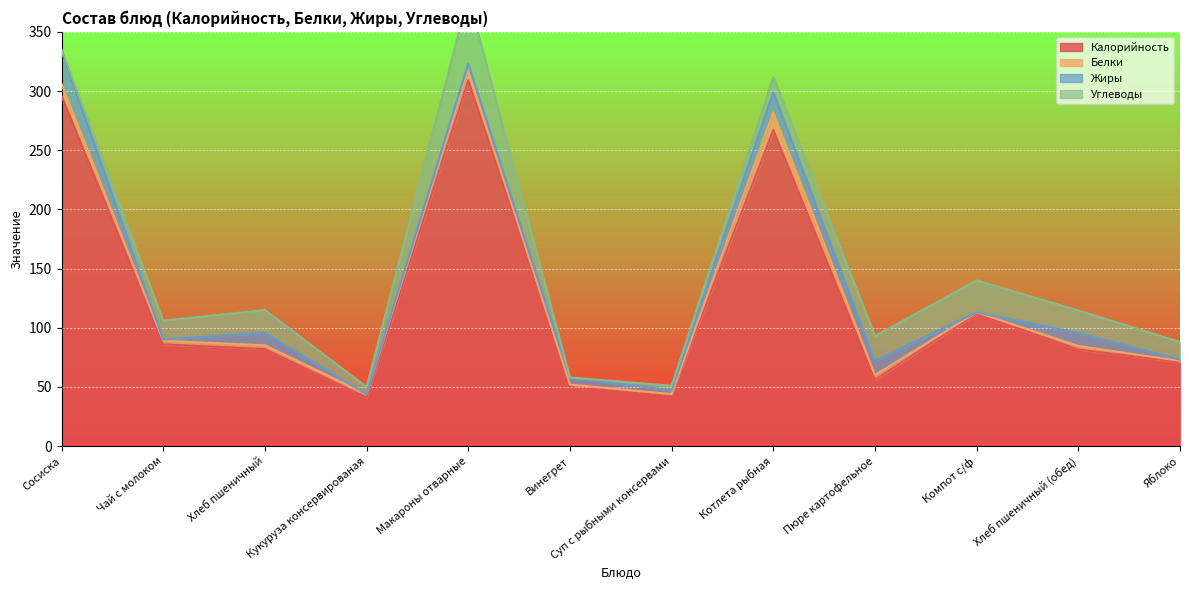

What is the value of the Белки point at the 1st from the left?

10.0